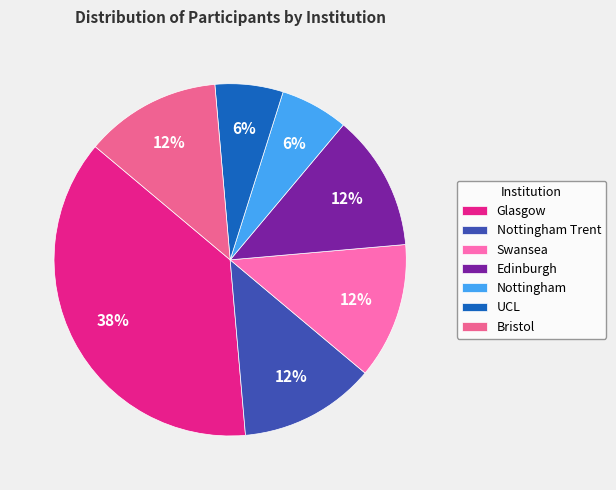

Does Edinburgh represent more than half of the total?

No